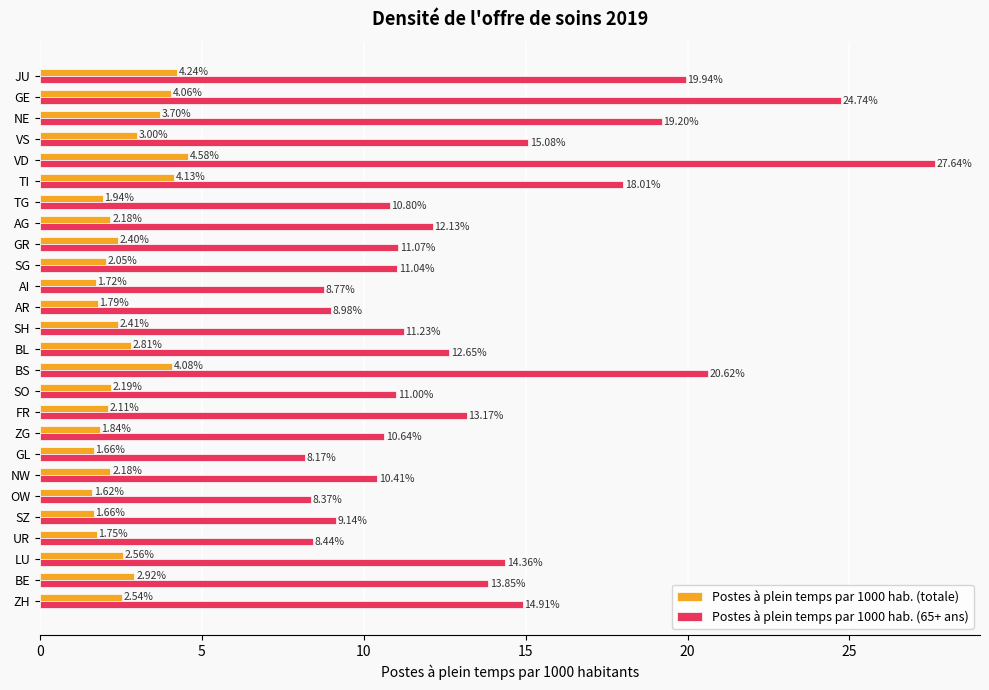

Which category has the highest value in the Postes à plein temps par 1000 hab. (65+ ans) series?

VD